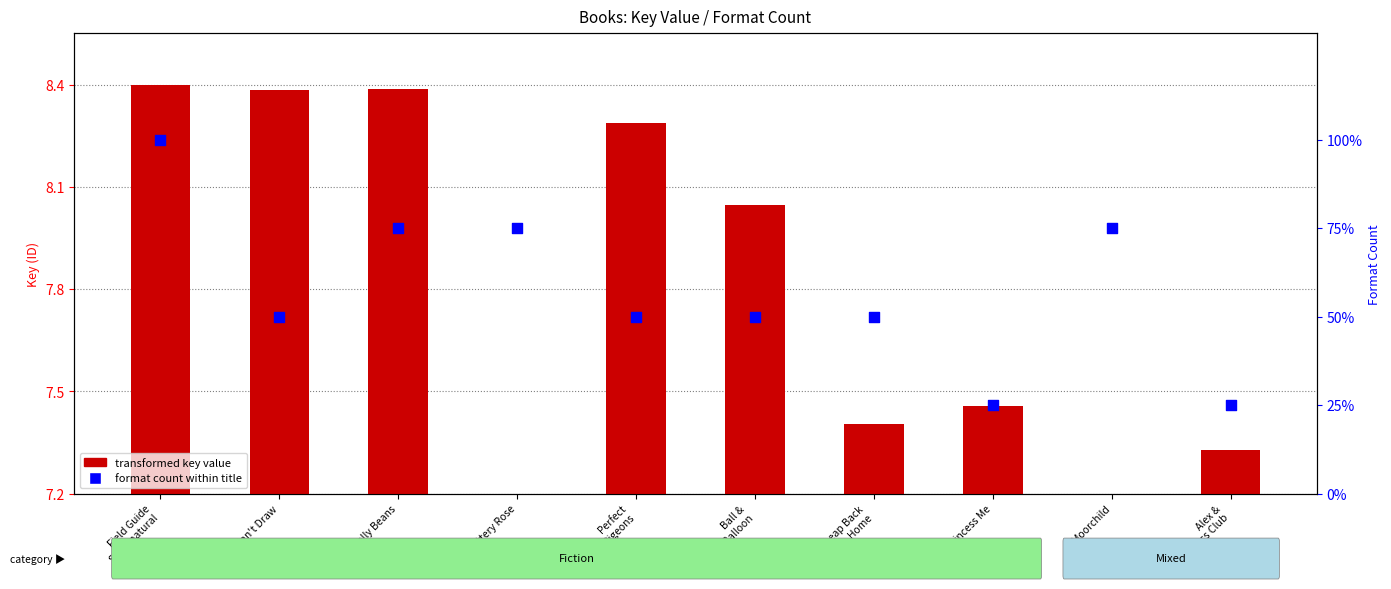

Is the value of transformed key value at Field Guide
Supernatural greater than the value of format count (percentile) at I Can't Draw?

No